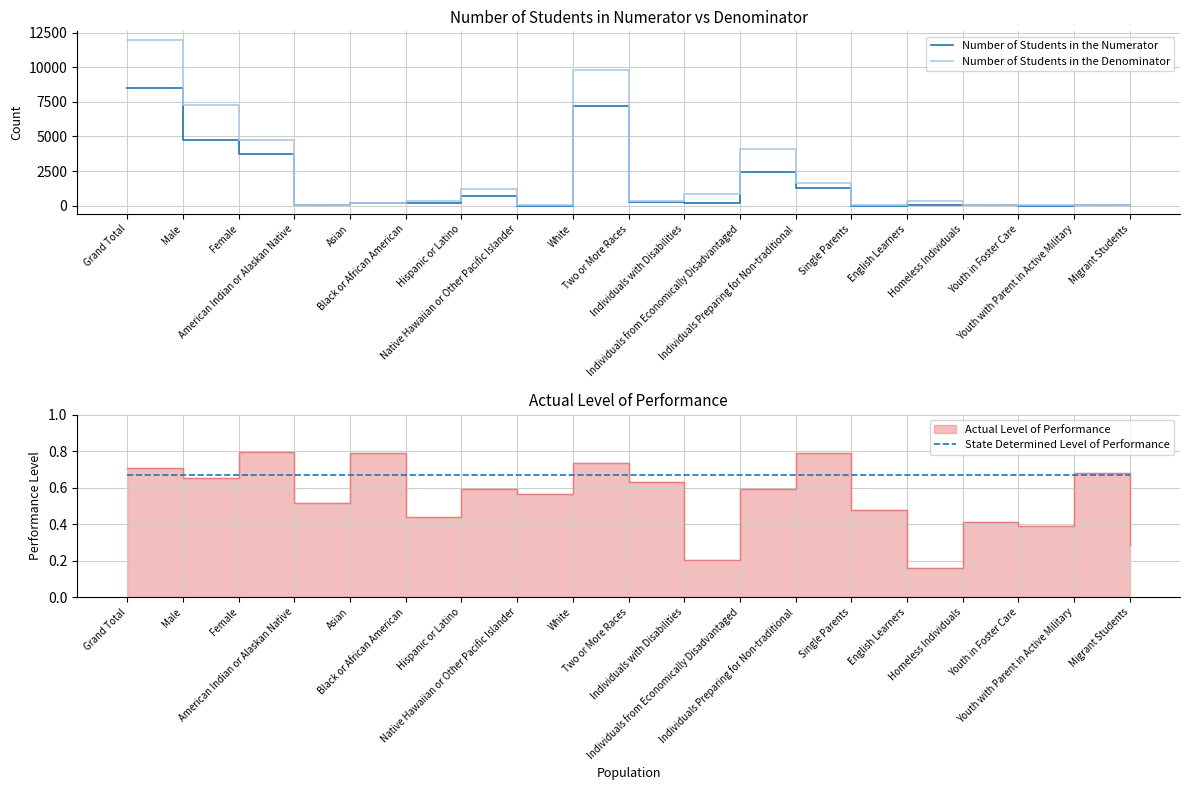

Which category has the lowest value in the State Determined Level of Performance series?

Grand Total